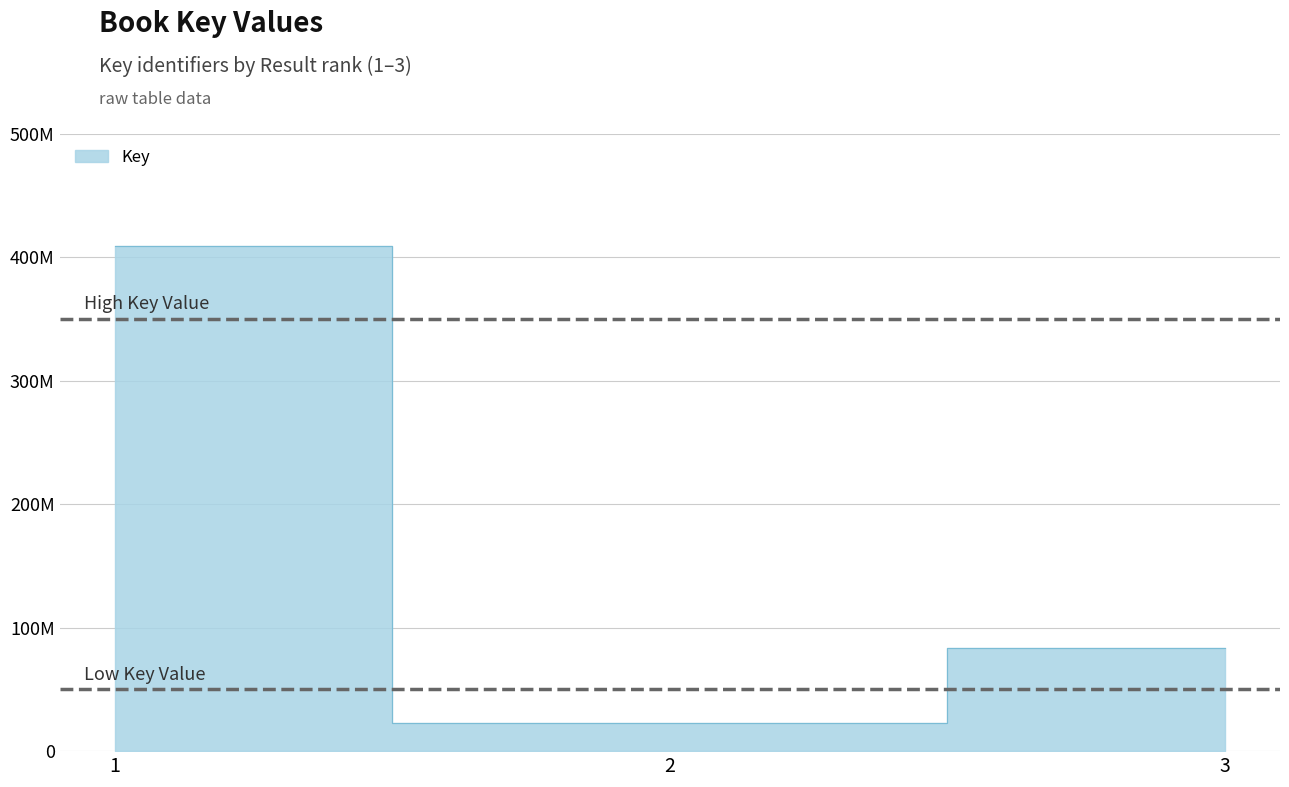

What is the value of the 2nd point from the left?

23195470